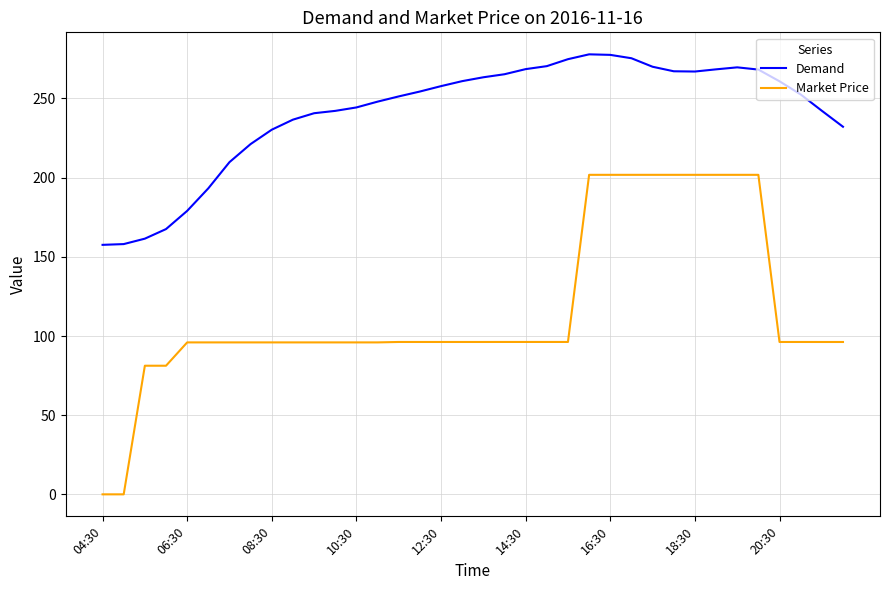

Rank the series by their maximum value, from lowest to highest.

Market Price, Demand